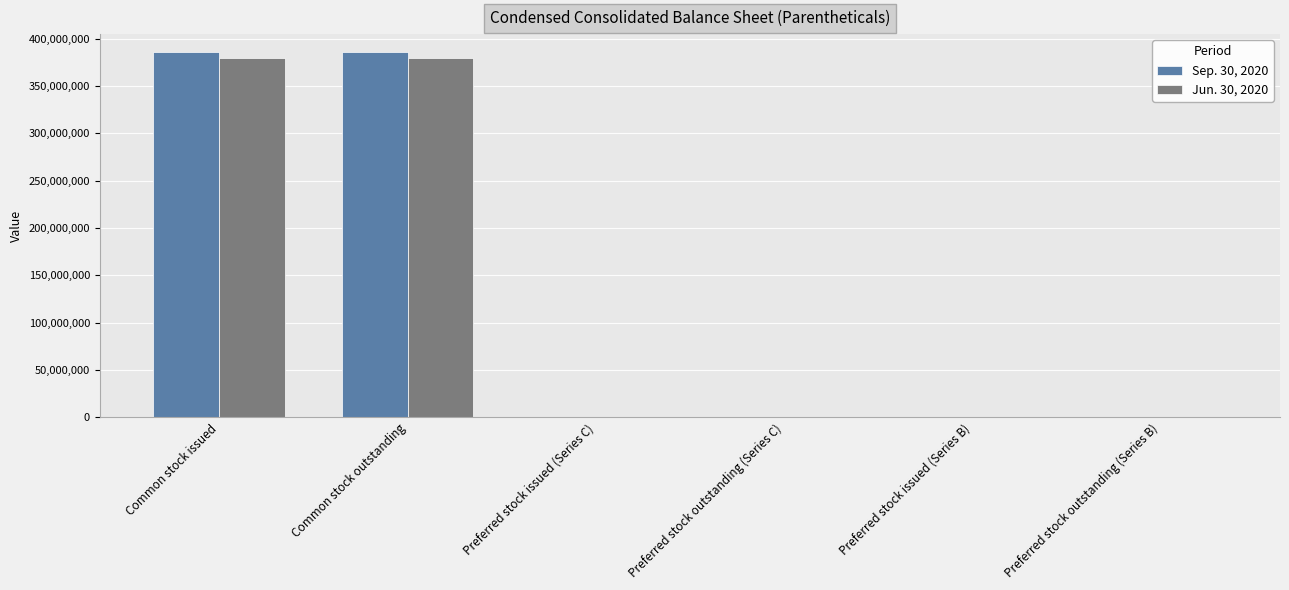

Is it true that Sep. 30, 2020 equals 148000 at Preferred stock outstanding (Series C)?

True